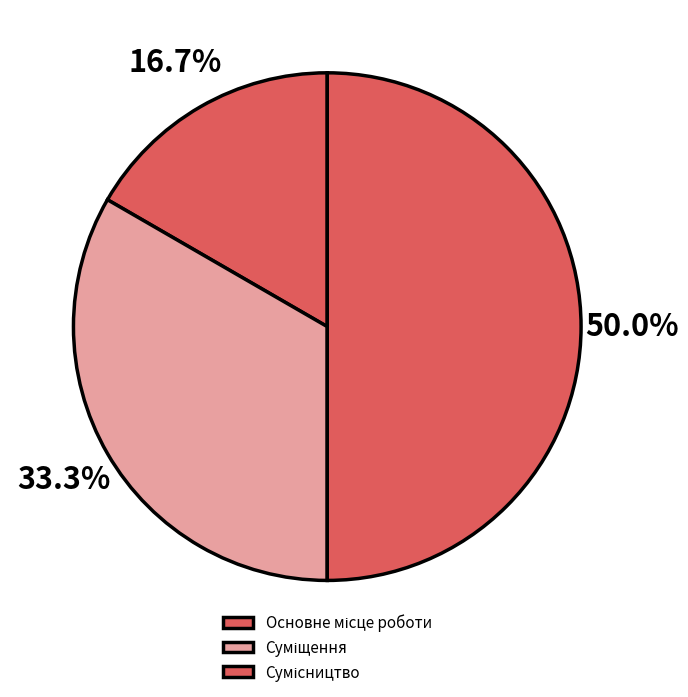

Combined, what portion of the pie is Основне місце роботи and Сумісництво?

66.7%